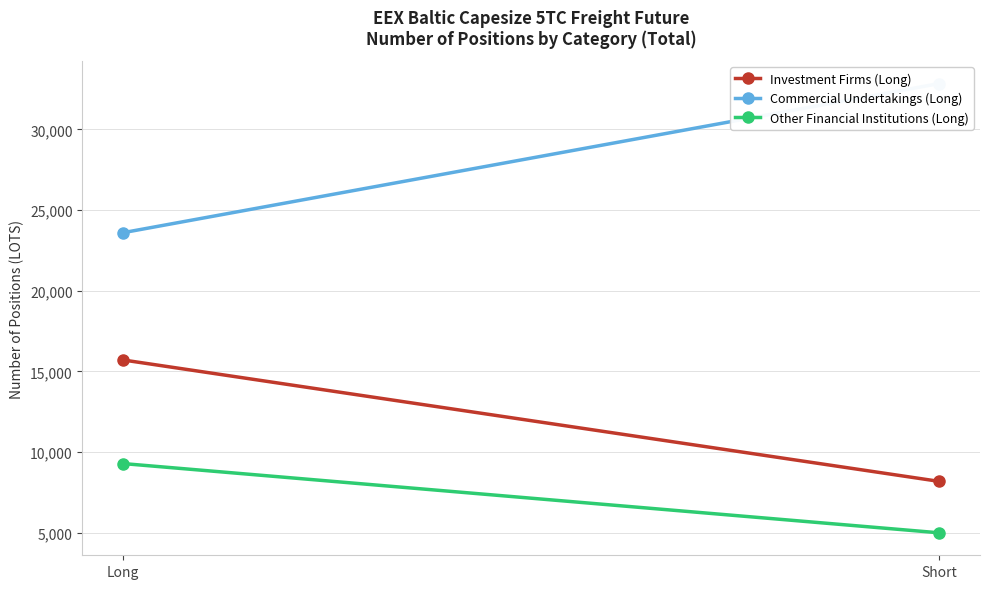

At which label is Commercial Undertakings (Long) closest to 28220?

Long